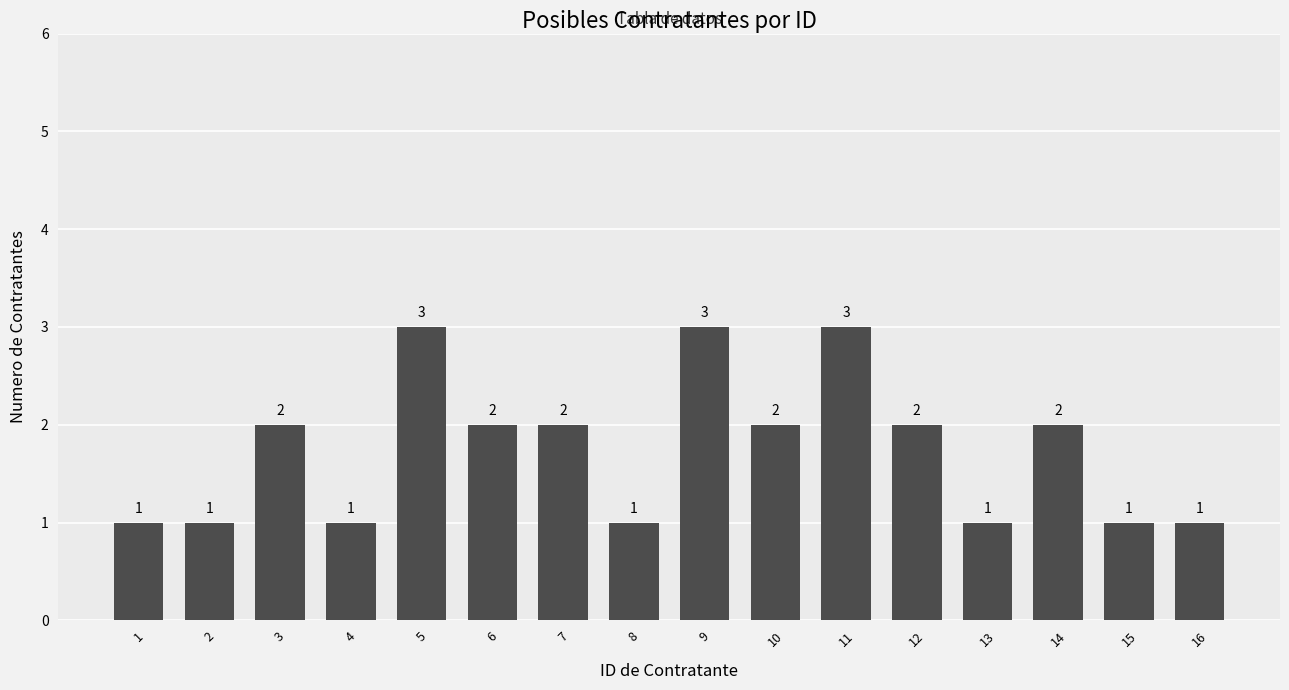

The value at 5 is 2. True or false?

False